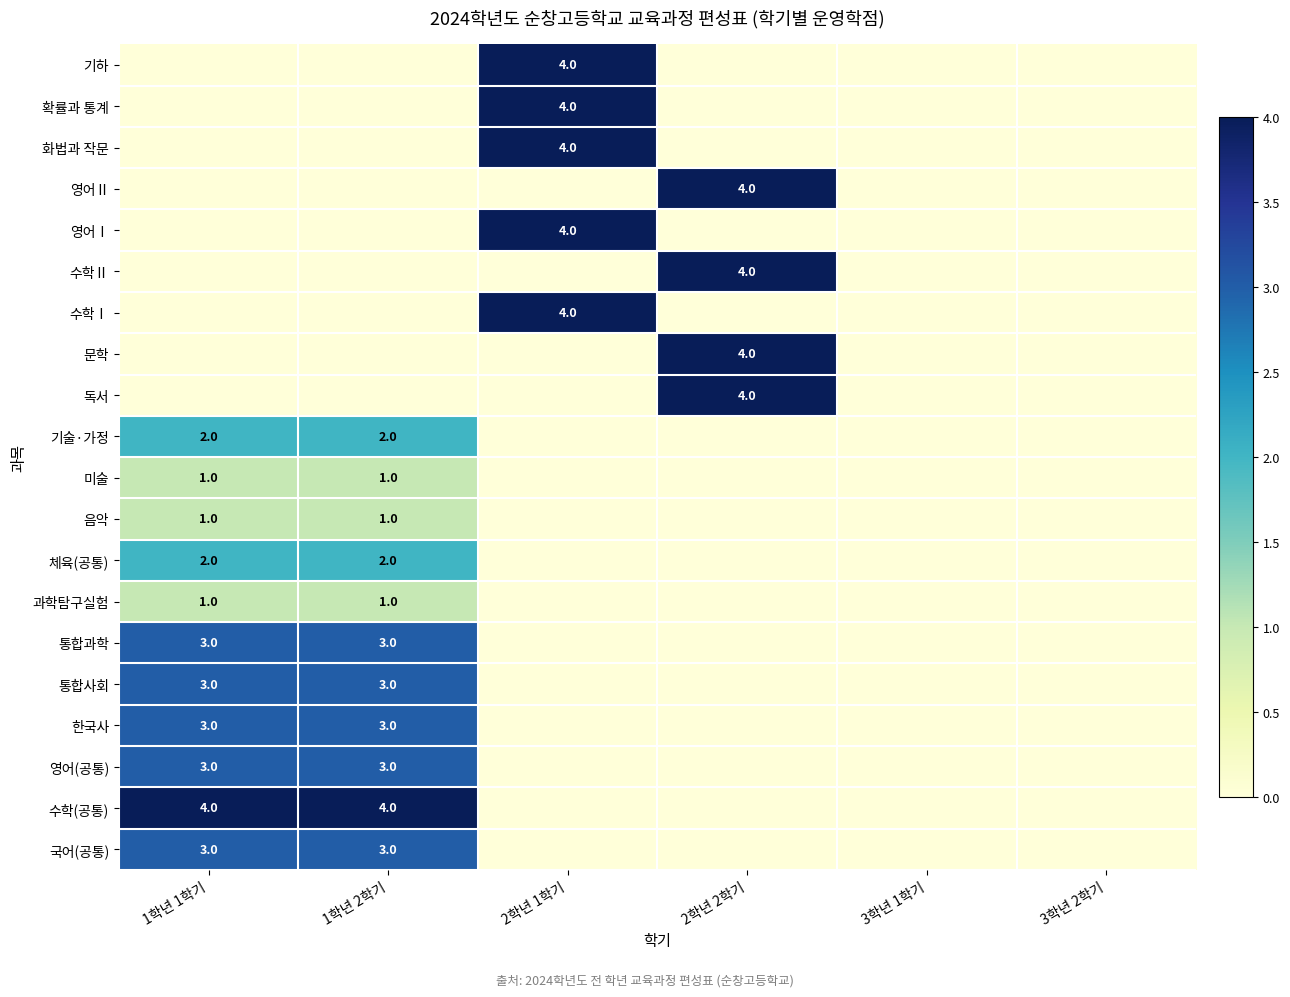

Is it true that 문학 equals 4 at 2학년 2학기?

True